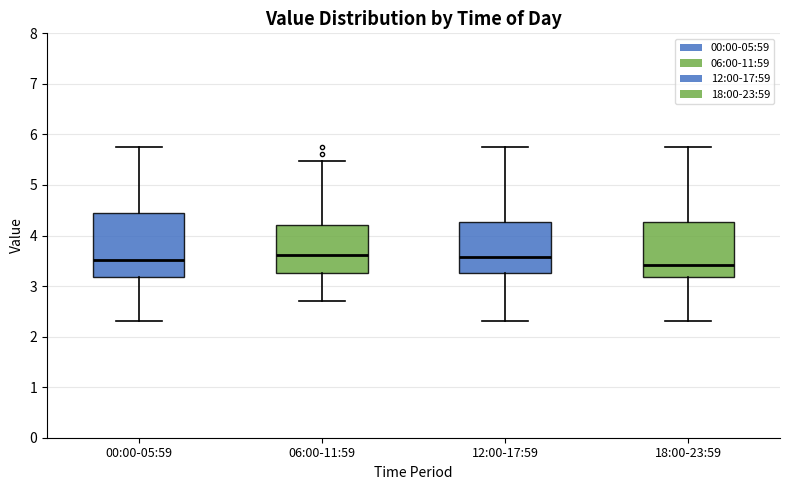

Where does the median line of the box for 18:00-23:59 sit on the y-axis? The values are not printed on the chart, so give them approximately, as read against the axis.

3.4